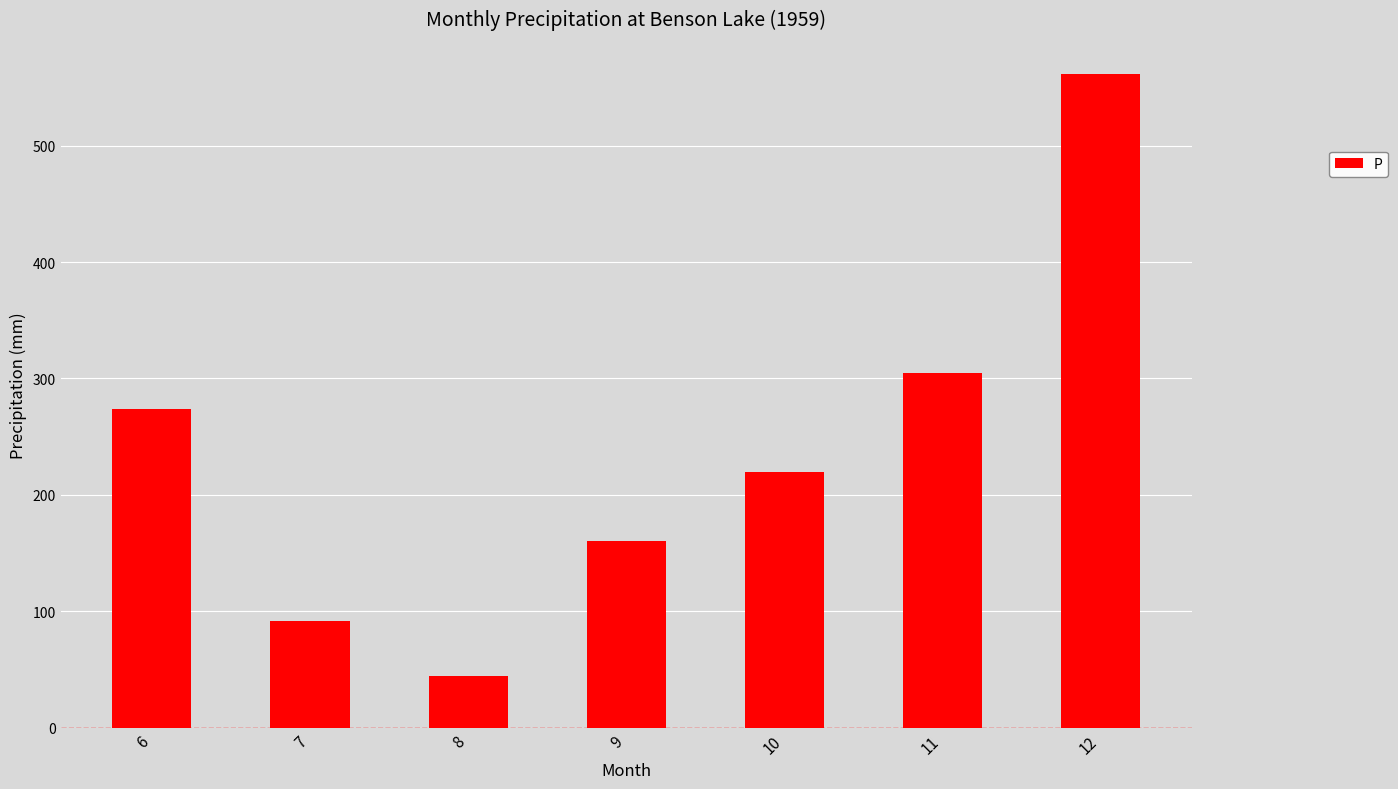

The chart shows a value of 126.8 at 7. True or false?

False